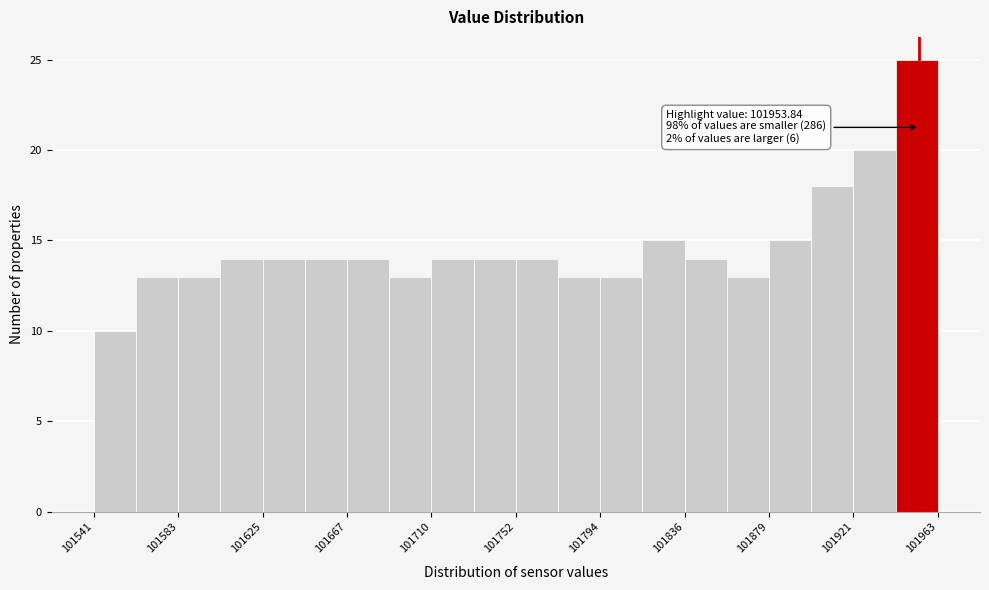

Which range on the x-axis has the tallest bar?

101940 to 101965